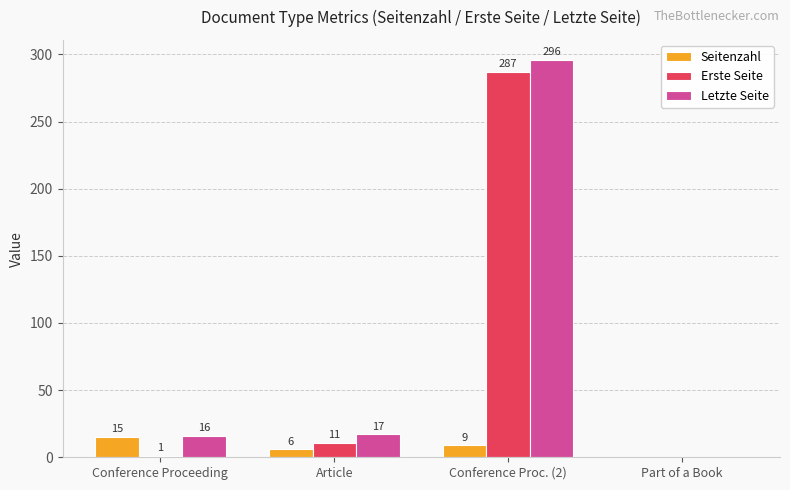

Which series has the largest range (max minus min)?

Letzte Seite